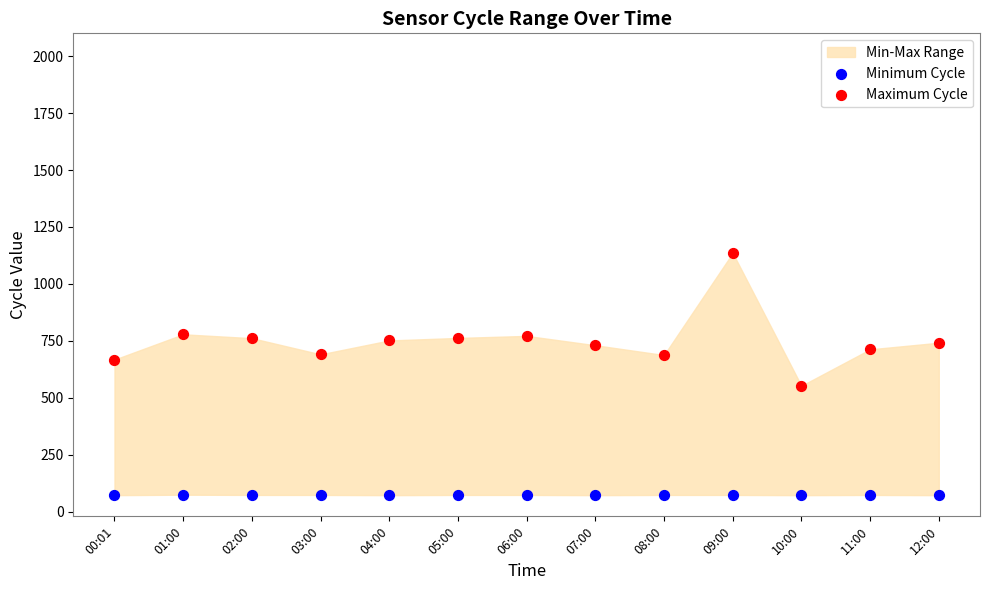

Which series reaches the maximum Y coordinate?

Maximum Cycle